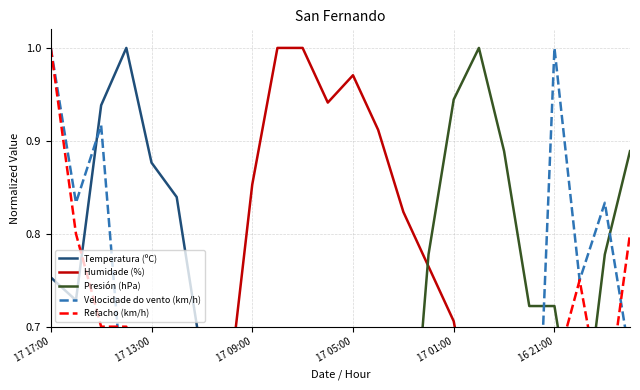

What is the value of the Presión (hPa) point at the 17th from the left?

0.9